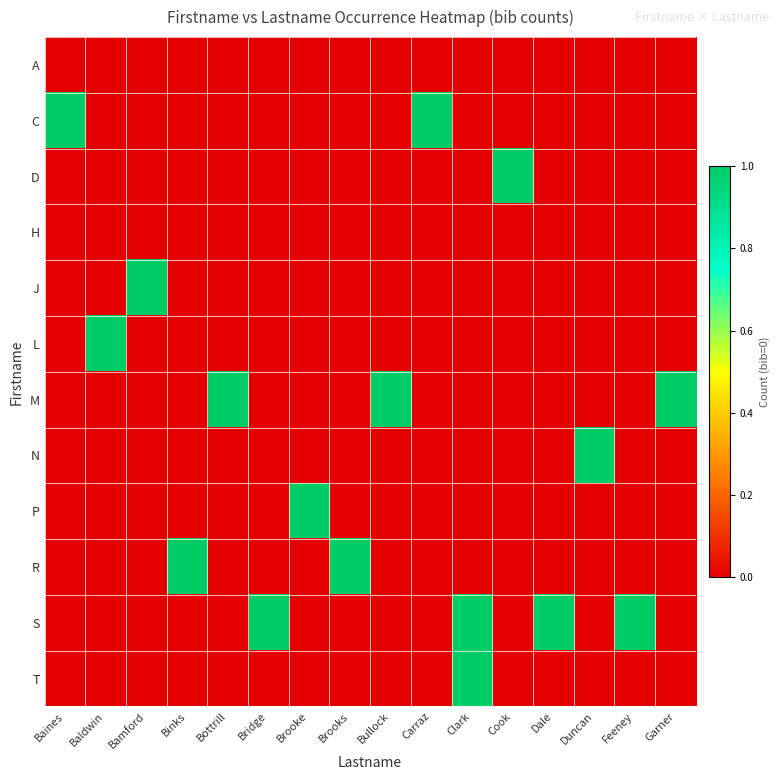

Which series changed the most between Baines and Bottrill?

C